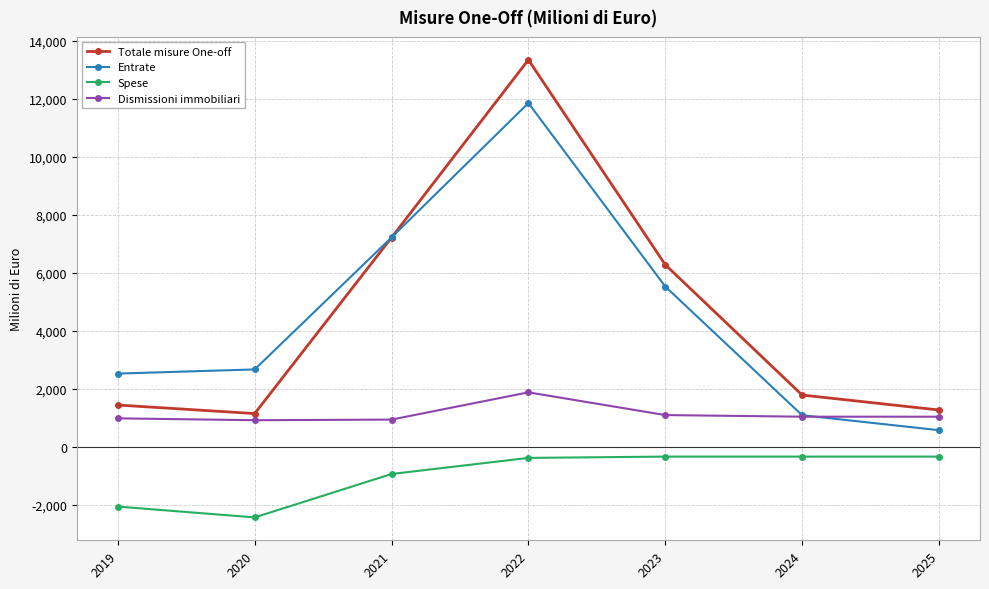

How many categories are shown in the chart?

7